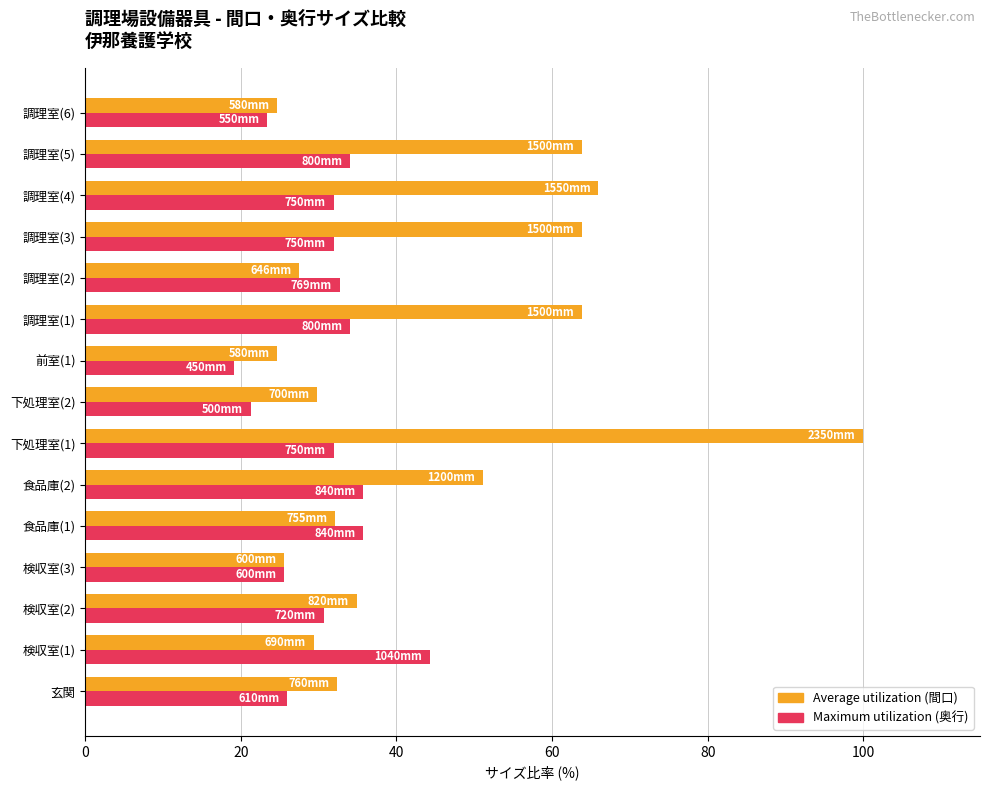

What is the difference between the maximum and minimum values in the Maximum utilization (奥行) series?

25.1